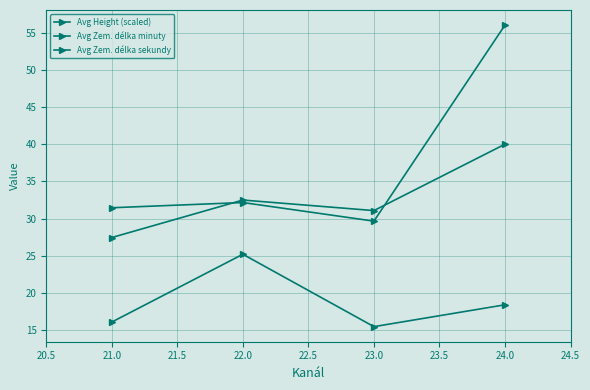

Does the chart have visible grid lines?

Yes